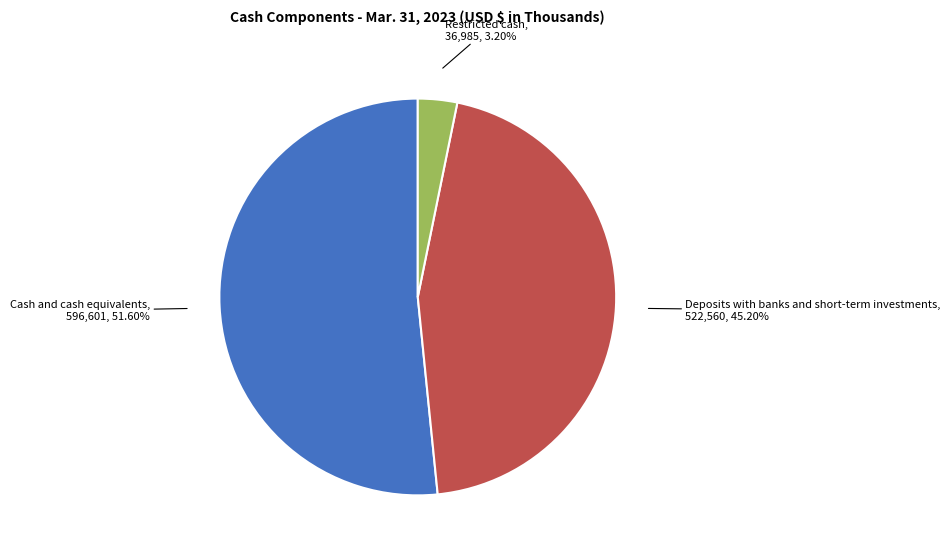

Is the sum of Restricted cash and Cash and cash equivalents greater than half?

Yes